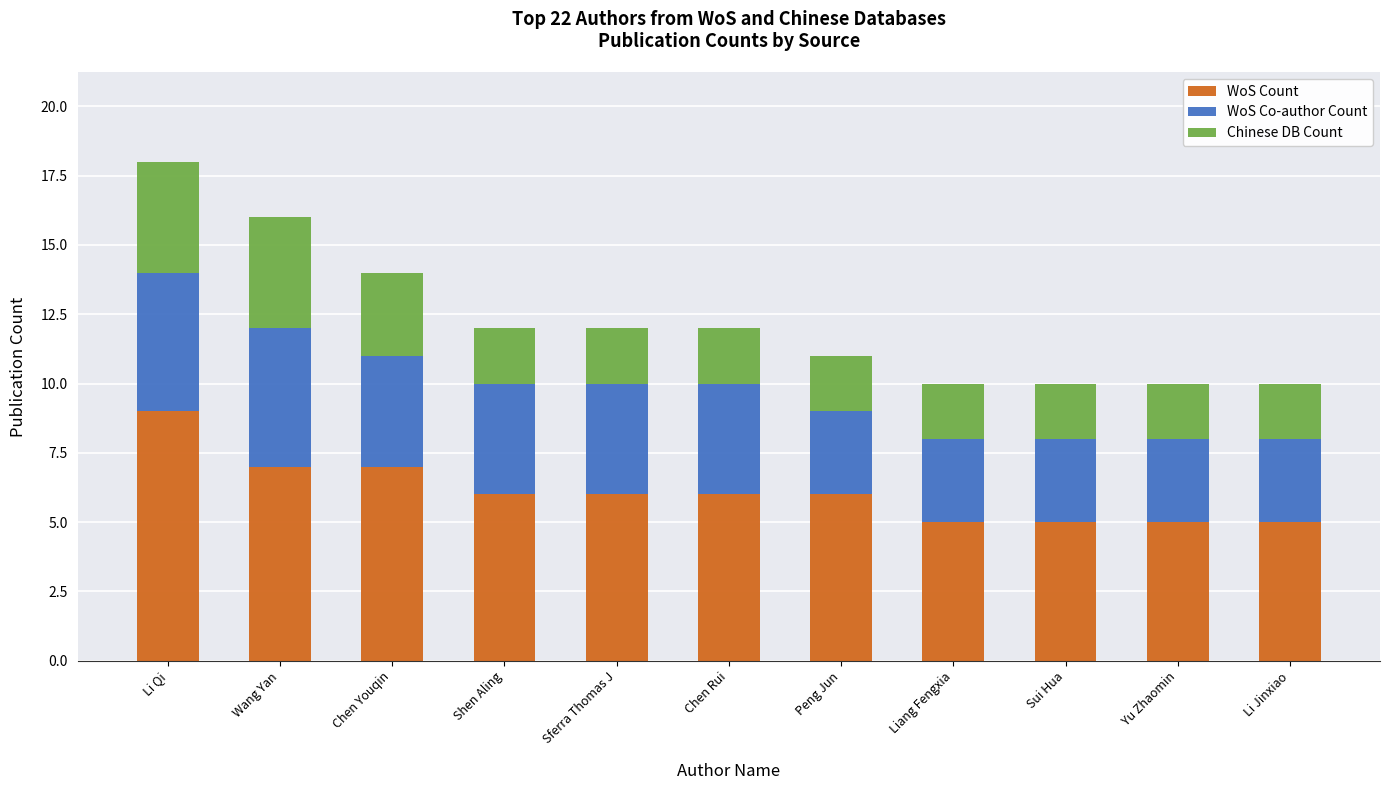

What is the difference between the maximum and minimum values in the WoS Count series?

4